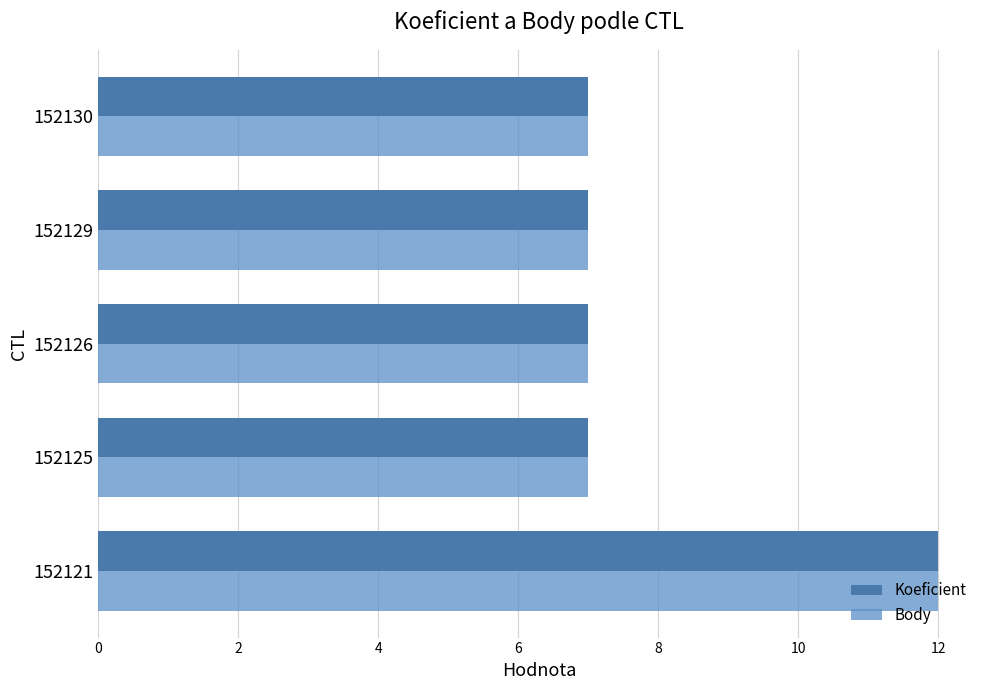

Rank the series by their maximum value, from lowest to highest.

Koeficient, Body